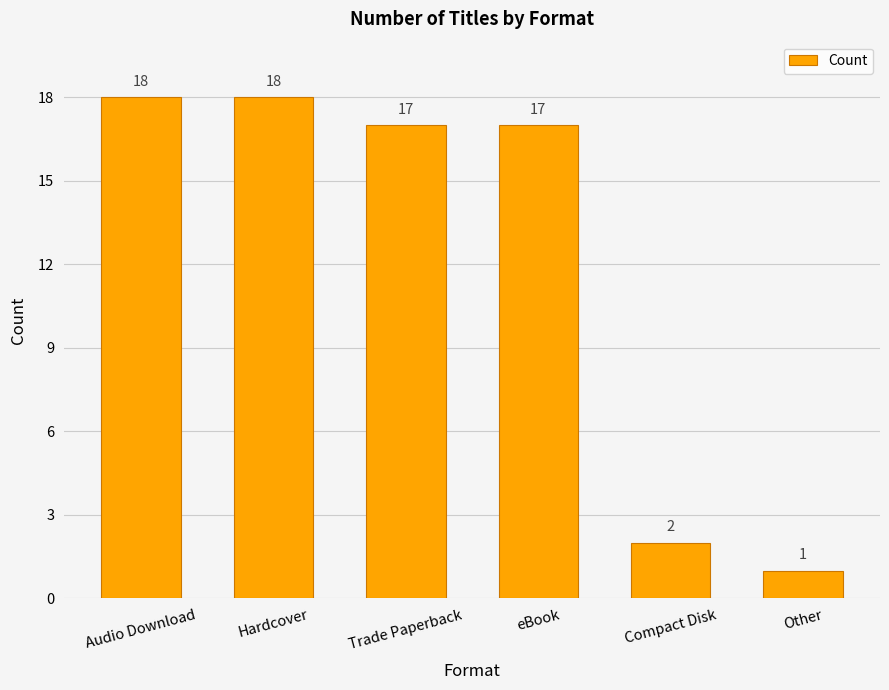

What is the sum of all values?

73